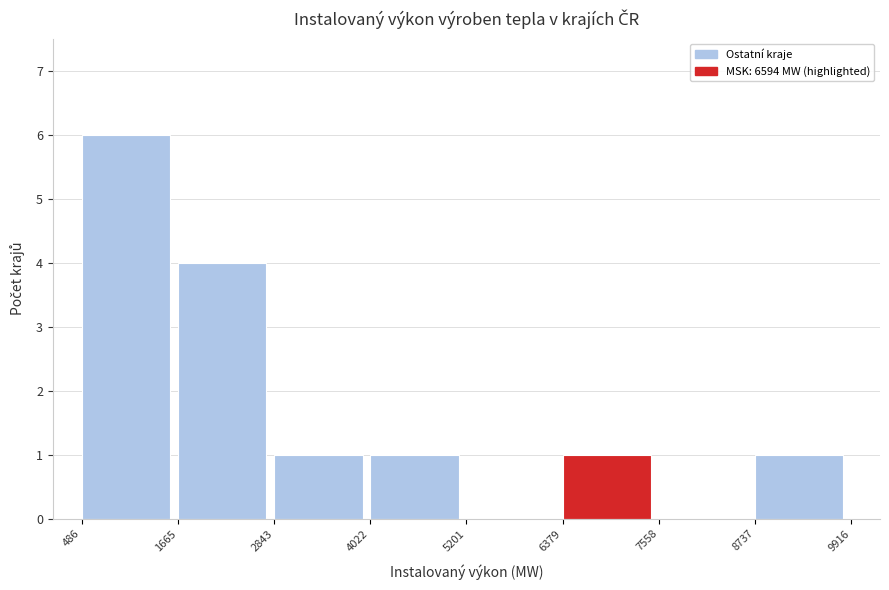

How tall is the bar that spans 4022 to 5201 on the x-axis? The values are not printed on the chart, so give them approximately, as read against the axis.

1